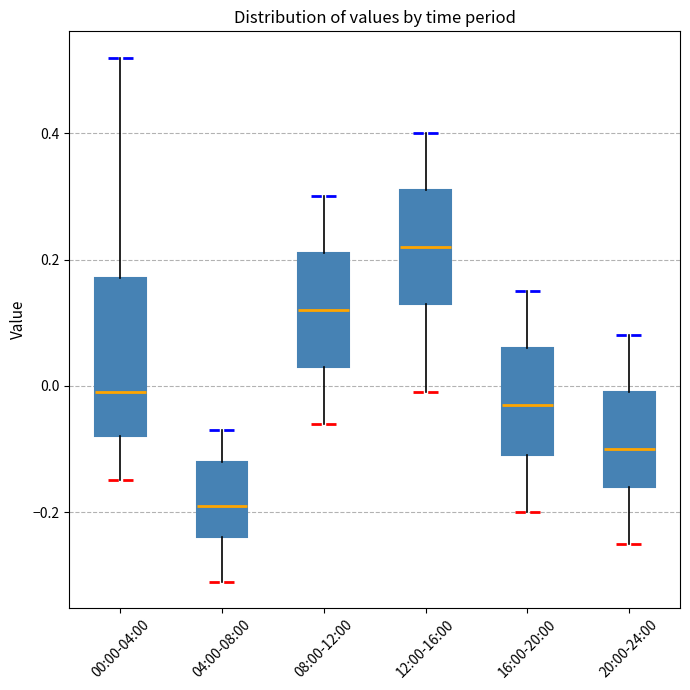

Where does the median line of the box for 08:00-12:00 sit on the y-axis? The values are not printed on the chart, so give them approximately, as read against the axis.

0.12